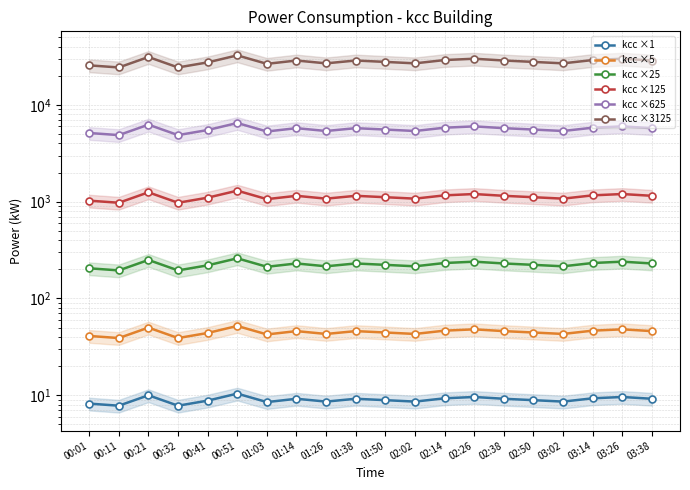

Count the number of data series in this chart.

6